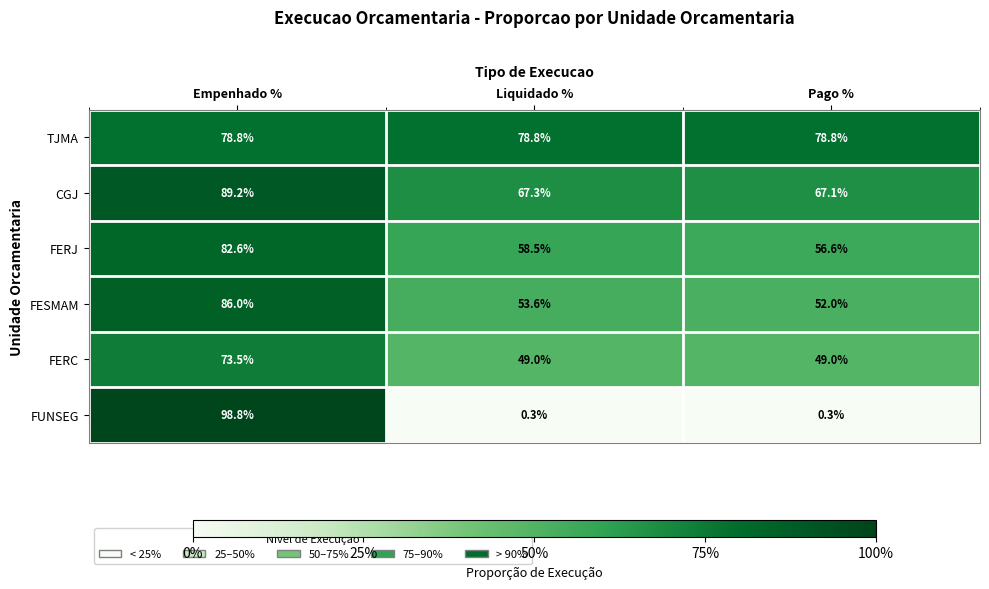

What is the sum of the FUNSEG values at Empenhado % and Pago %?

99.1